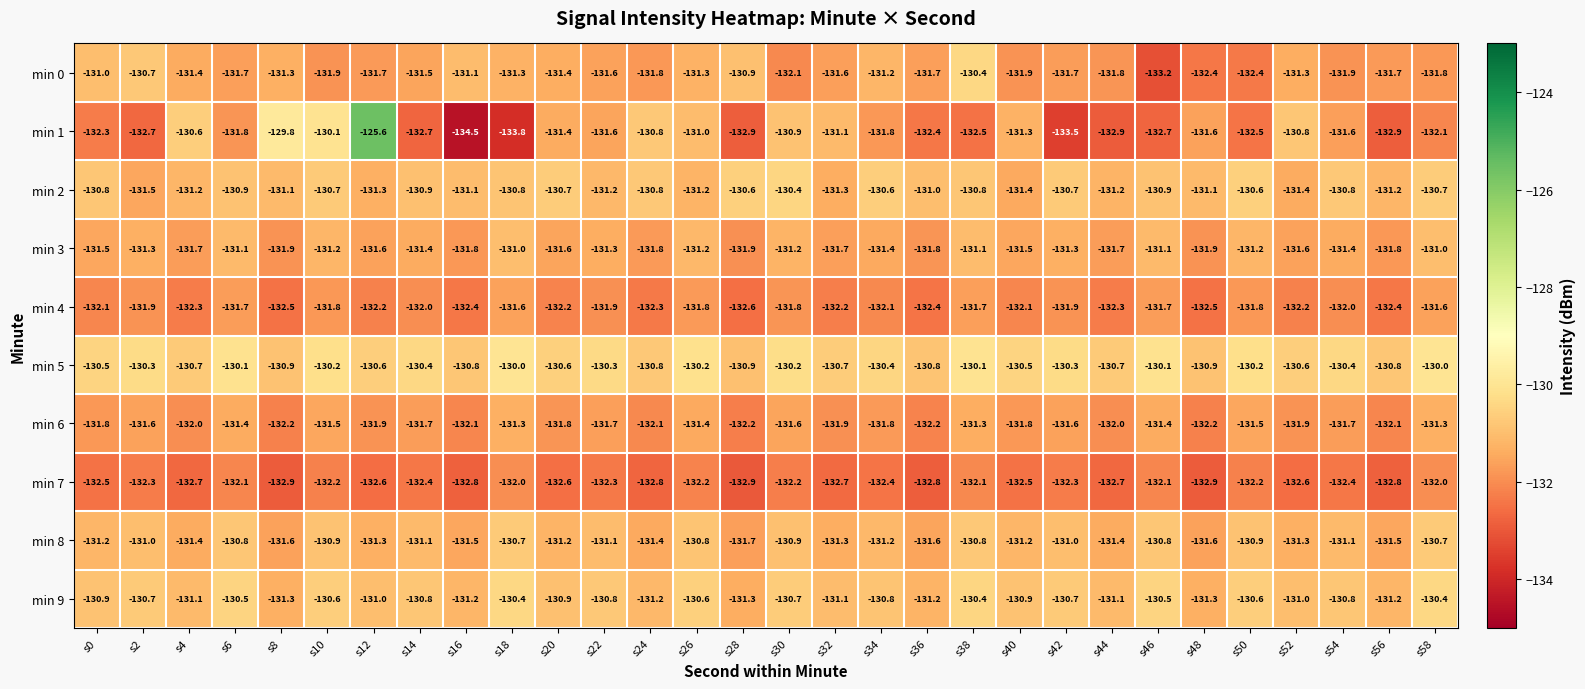

Between s20 and s54, which series saw the biggest shift?

min 0